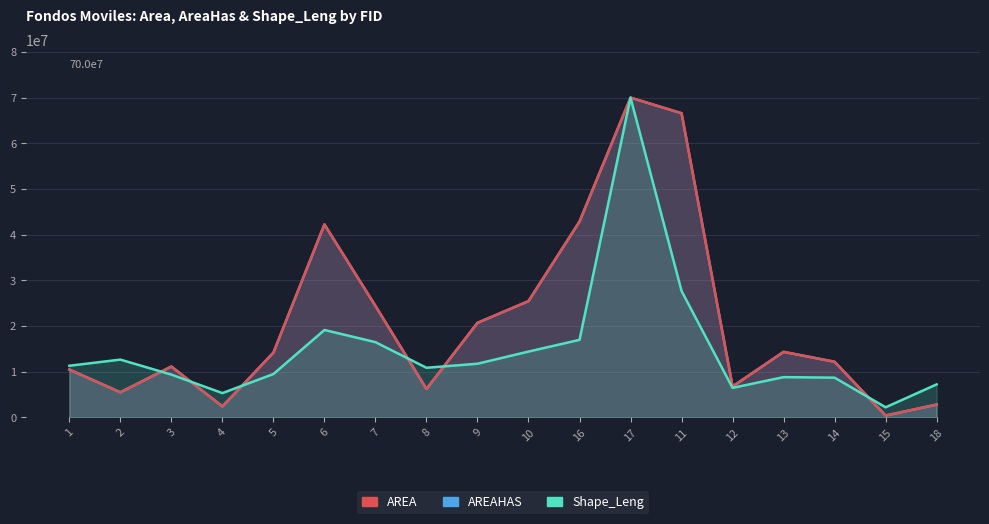

What is the maximum value shown in the chart?

70000000.0